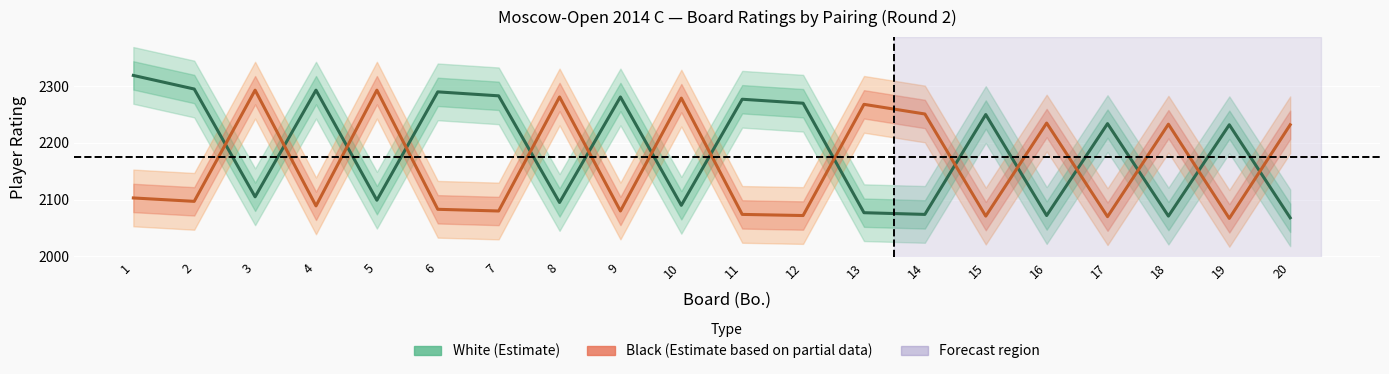

The value of Black player rating at 7 is 649. True or false?

False